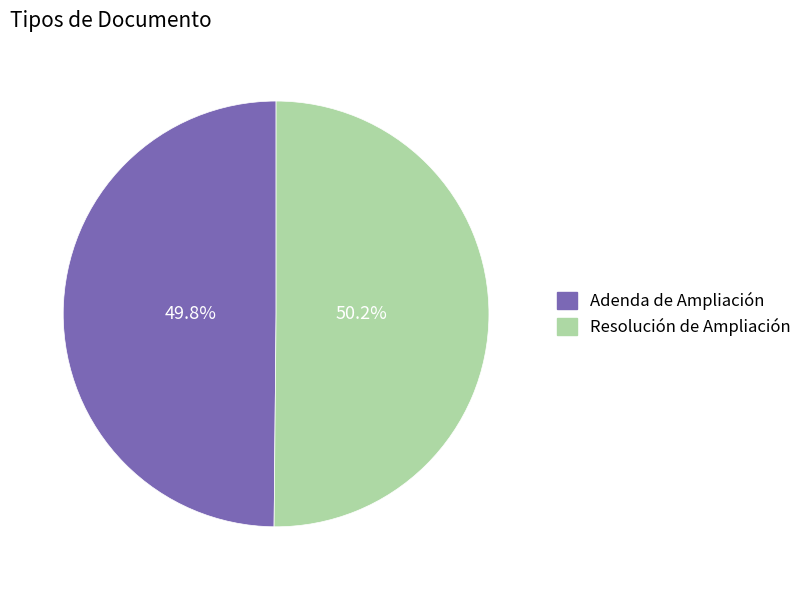

Is there a majority slice in this chart?

Yes